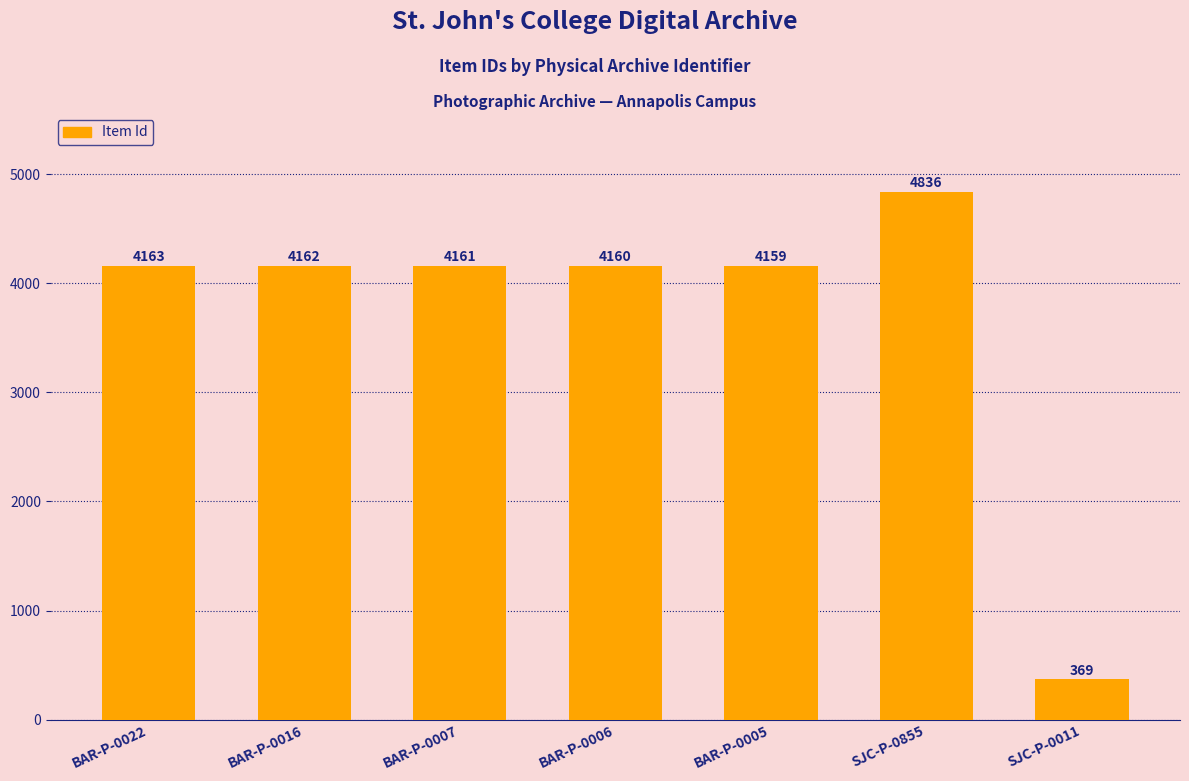

Is it true that the value at SJC-P-0855 is 2616?

False